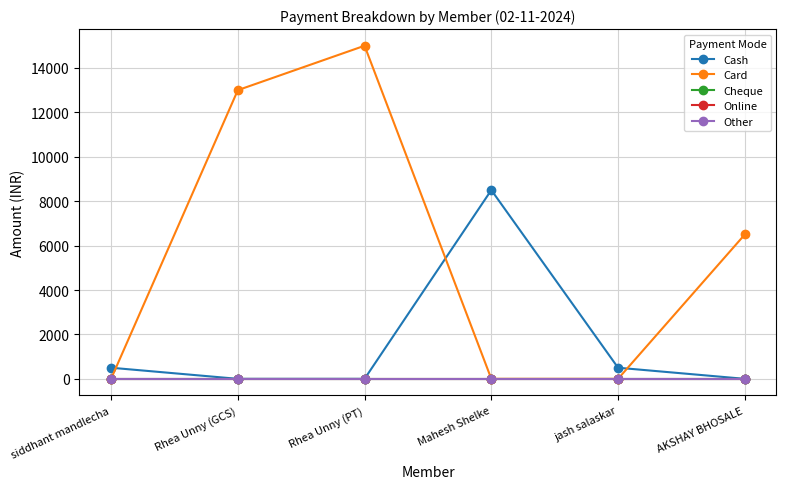

Does the chart have visible grid lines?

Yes